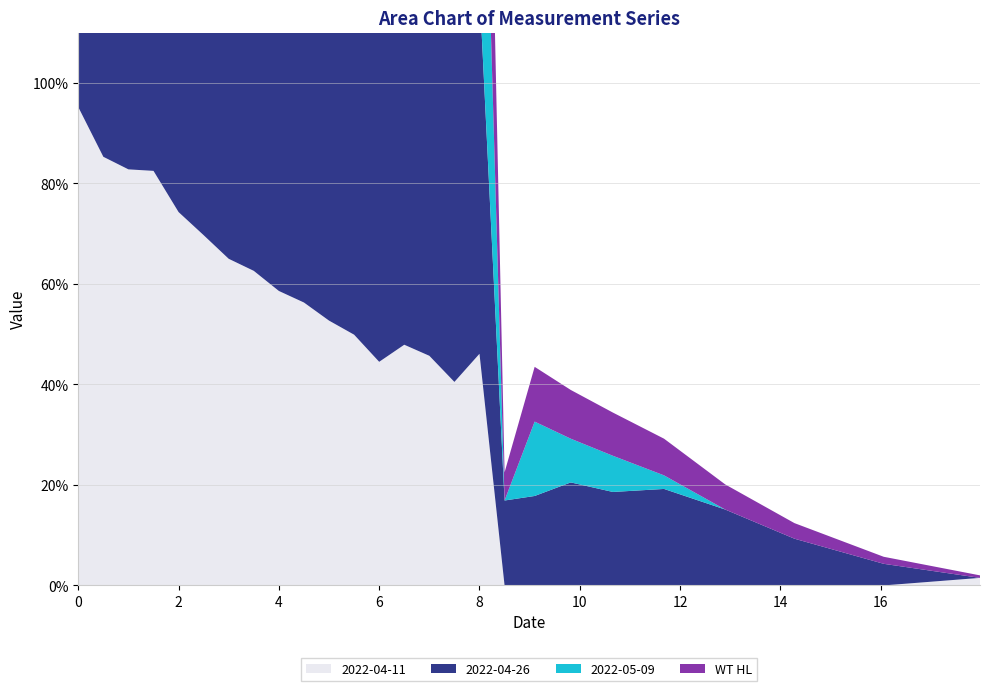

Reading left to right, extract all data points from this chart.

2022-04-11: 0.0=1.0	0.5=0.9	1.0=0.8	1.5=0.8	2.0=0.7	2.5=0.7	3.0=0.7	3.5=0.6	4.0=0.6	4.5=0.6	5.0=0.5	5.5=0.5	6.0=0.4	6.5=0.5	7.0=0.5	7.5=0.4	8.0=0.5	8.5=0.0	9.1=0.0	9.82=0.0	10.66=0.0	11.68=0.0	12.9=0.0	14.28=0.0	16.06=0.0	17.98=0.0
2022-04-26: 0.0=0.9	0.5=0.9	1.0=0.8	1.5=0.8	2.0=0.8	2.5=0.8	3.0=0.8	3.5=0.8	4.0=0.7	4.5=0.7	5.0=0.7	5.5=0.7	6.0=0.7	6.5=0.7	7.0=0.7	7.5=0.7	8.0=0.7	8.5=0.2	9.1=0.2	9.82=0.2	10.66=0.2	11.68=0.2	12.9=0.2	14.28=0.1	16.06=0.0	17.98=0.0
2022-05-09: 0.0=0.9	0.5=0.9	1.0=0.8	1.5=0.8	2.0=0.8	2.5=0.7	3.0=0.6	3.5=0.7	4.0=0.7	4.5=0.6	5.0=0.7	5.5=0.7	6.0=0.7	6.5=0.6	7.0=0.7	7.5=0.7	8.0=0.7	8.5=0.0	9.1=0.1	9.82=0.1	10.66=0.1	11.68=0.0	12.9=0.0	14.28=0.0	16.06=0.0	17.98=0.0
WT HL: 0.0=0.9	0.5=0.9	1.0=0.8	1.5=0.8	2.0=0.8	2.5=0.7	3.0=0.7	3.5=0.7	4.0=0.7	4.5=0.6	5.0=0.6	5.5=0.6	6.0=0.6	6.5=0.6	7.0=0.6	7.5=0.6	8.0=0.6	8.5=0.1	9.1=0.1	9.82=0.1	10.66=0.1	11.68=0.1	12.9=0.1	14.28=0.0	16.06=0.0	17.98=0.0